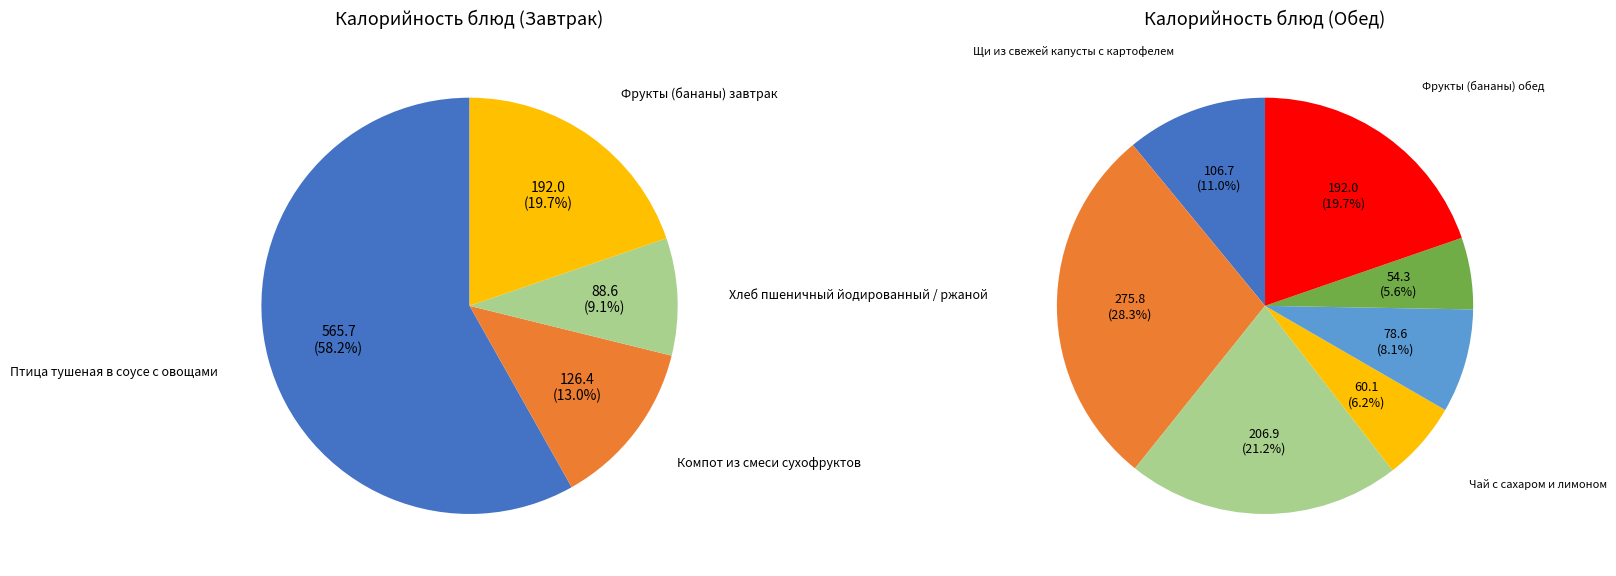

Combined, do Хлеб пшеничный йодированный / ржаной and Фрукты (бананы) завтрак account for over 50%?

No